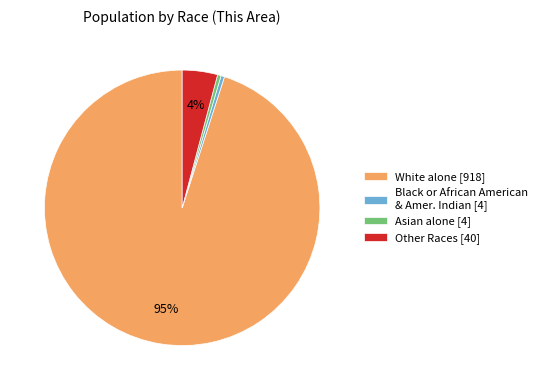

To the nearest percent, what is the average slice percentage?

25%